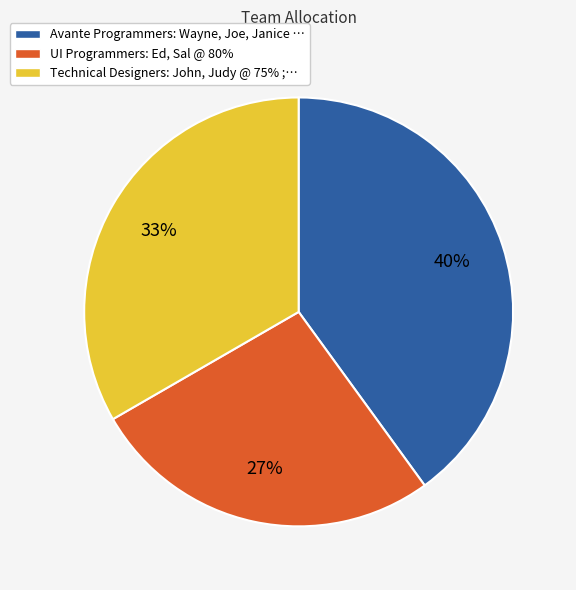

What is the largest slice in the pie chart?

Avante Programmers: Wayne, Joe, Janice